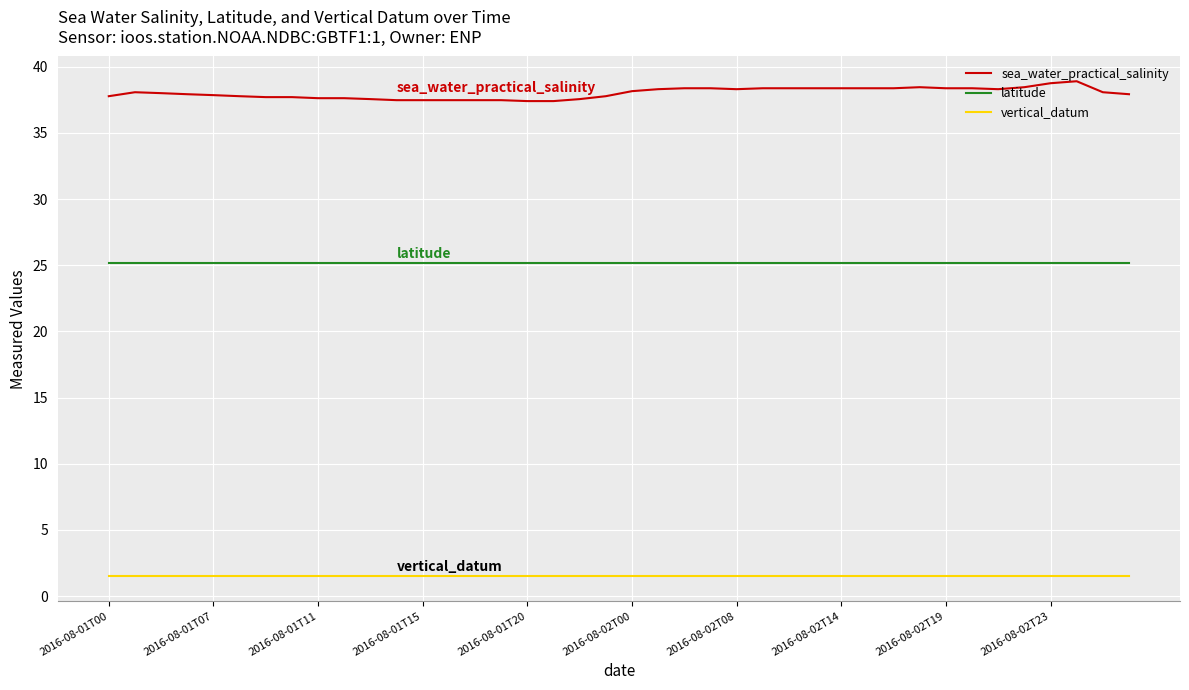

What is the difference between the maximum and minimum values in the sea_water_practical_salinity series?

1.5